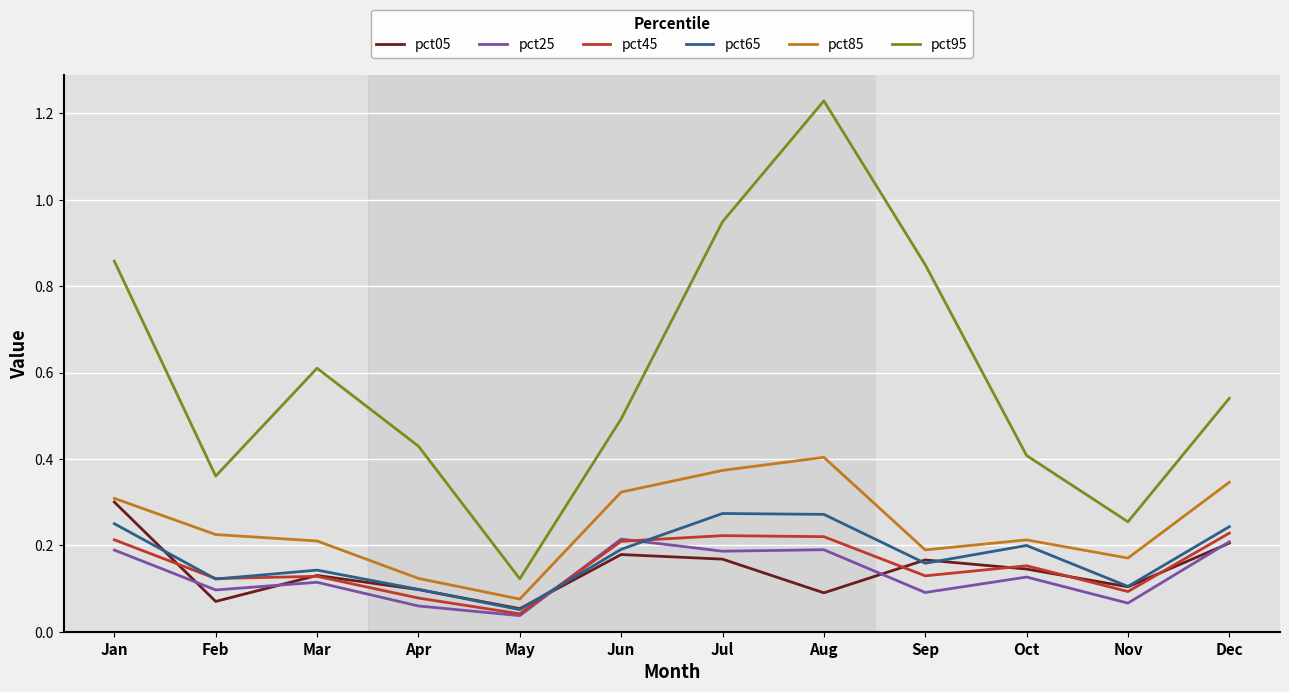

Which series has the widest spread of values?

pct95